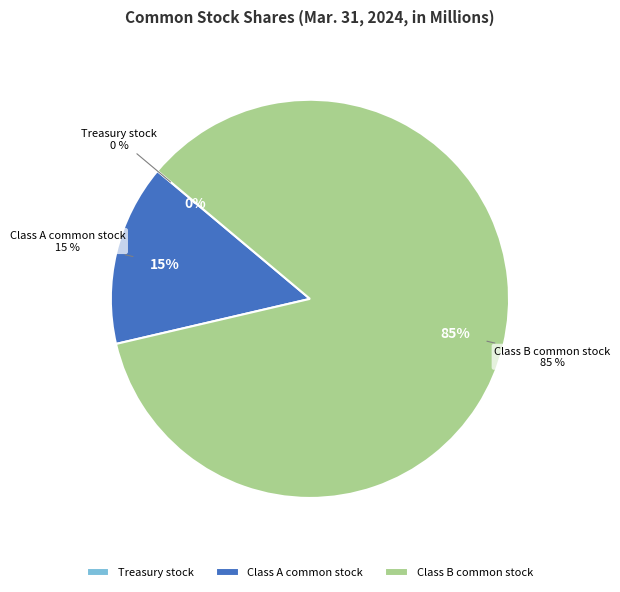

What percentage is the Class A common stock slice, to the nearest percent?

15%